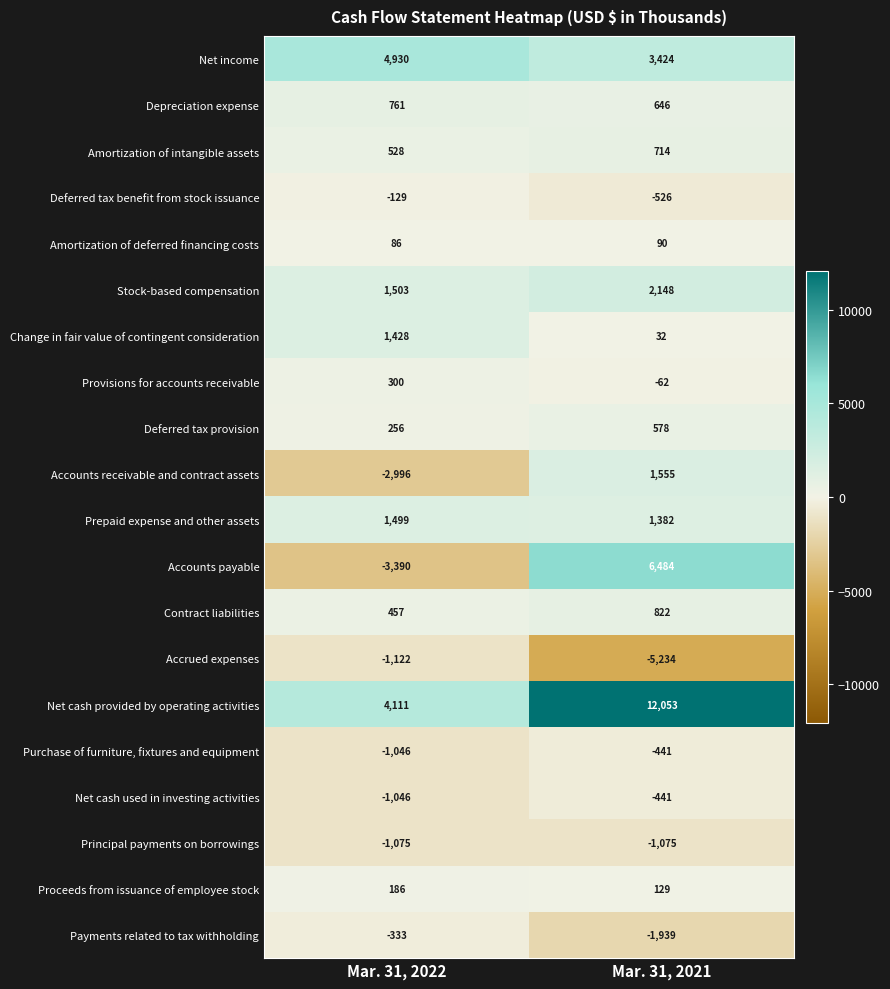

The Depreciation expense series shows 434 at Mar. 31, 2022. True or false?

False